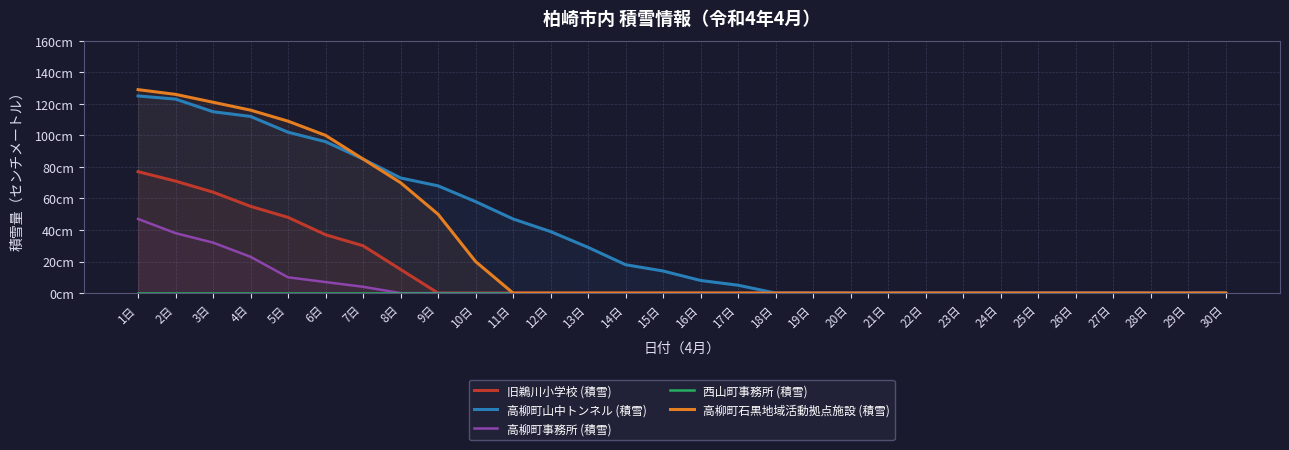

Rank the series at 15日 from highest to lowest value.

高柳町山中トンネル (積雪), 旧鵜川小学校 (積雪), 高柳町事務所 (積雪), 西山町事務所 (積雪), 高柳町石黒地域活動拠点施設 (積雪)